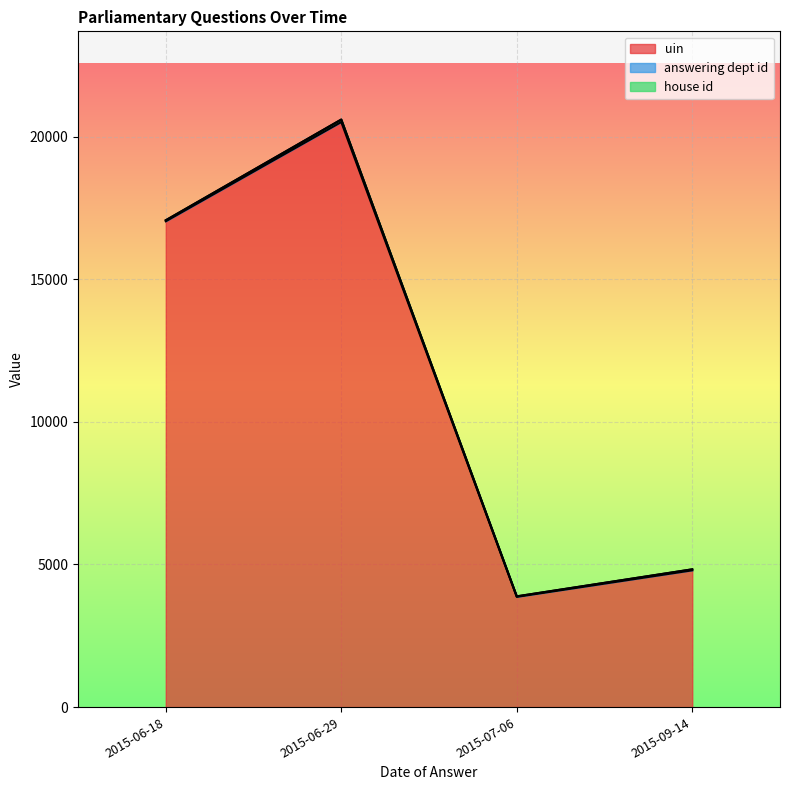

At which label is uin closest to 12188?

2015-06-18